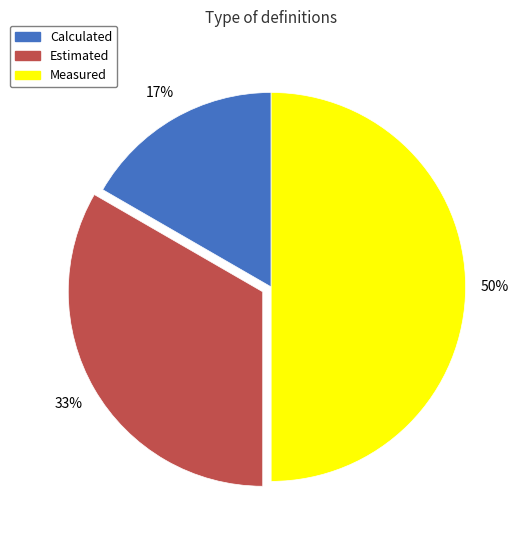

Do Measured and Estimated together represent more than half of the pie?

Yes